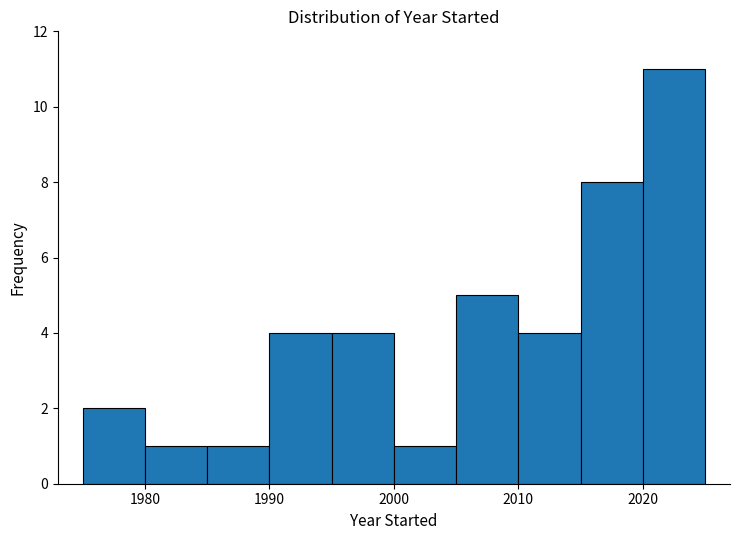

How tall is the bar that spans 2020 to 2025 on the x-axis? The values are not printed on the chart, so give them approximately, as read against the axis.

11